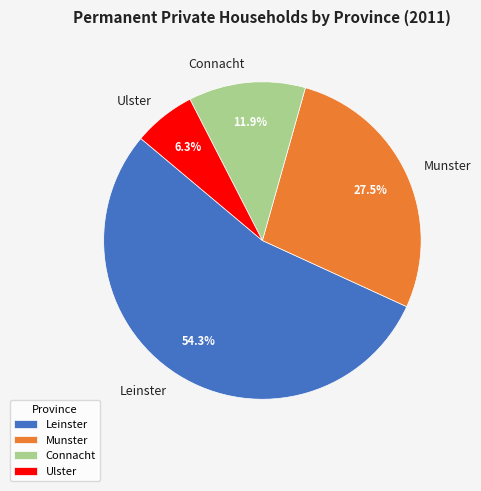

What percentage is the Ulster slice, to the nearest percent?

6%